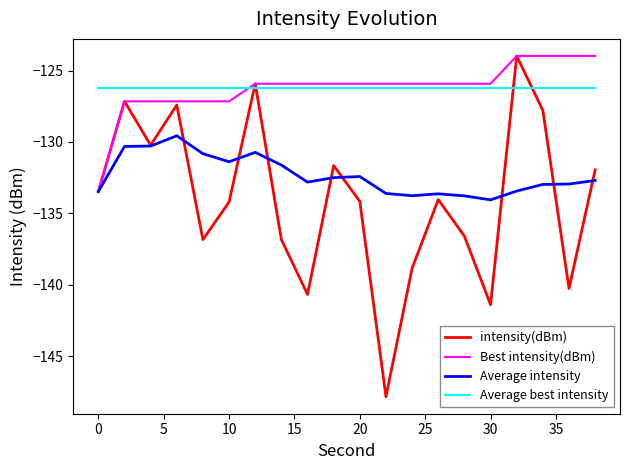

True or false: Average best intensity and Average intensity intersect in this chart.

False